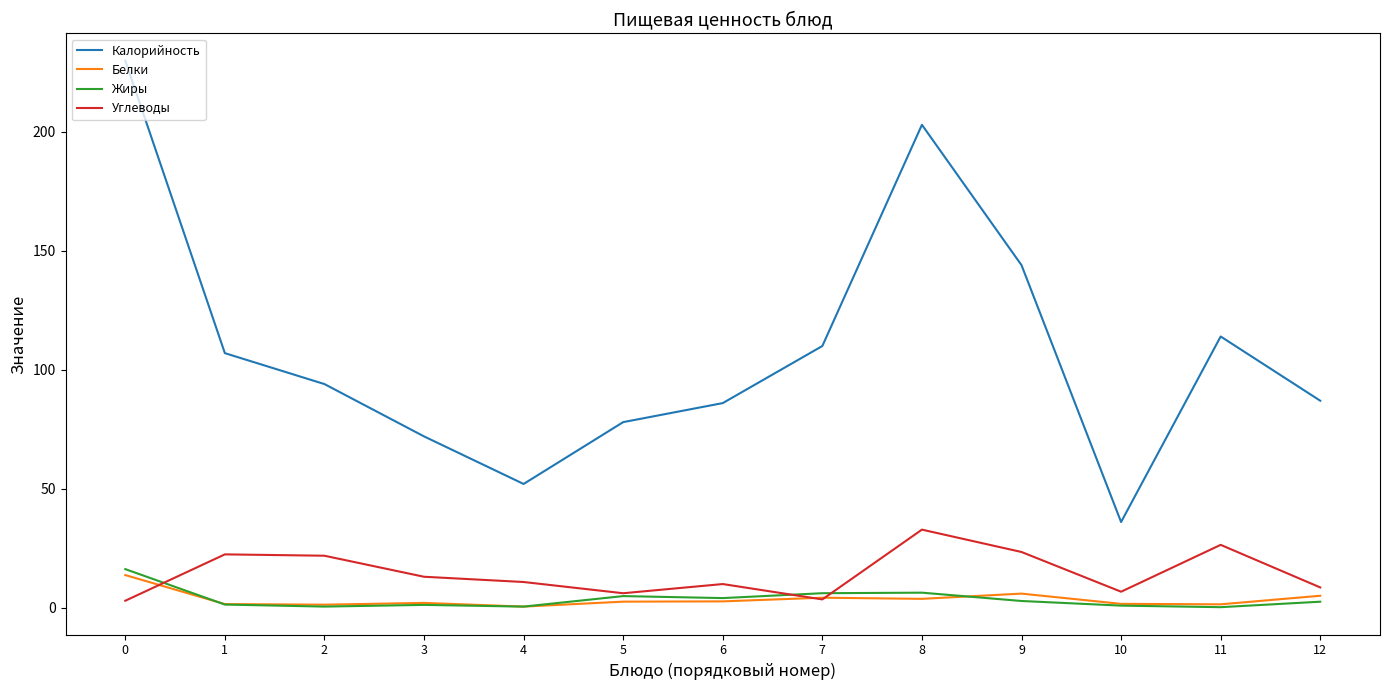

Between 11 and 12, which series saw the biggest shift?

Калорийность